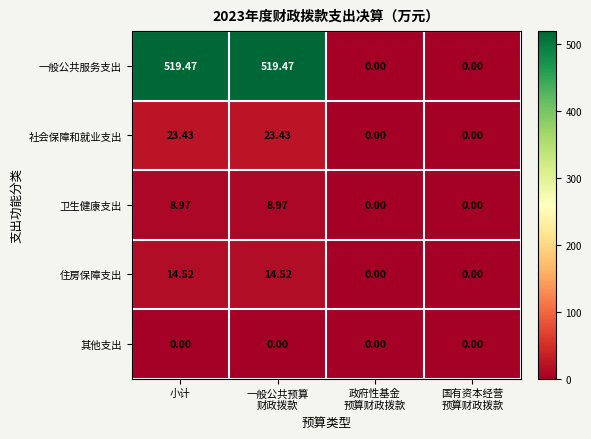

Where does the 一般公共服务支出 series first go above 519?

小计